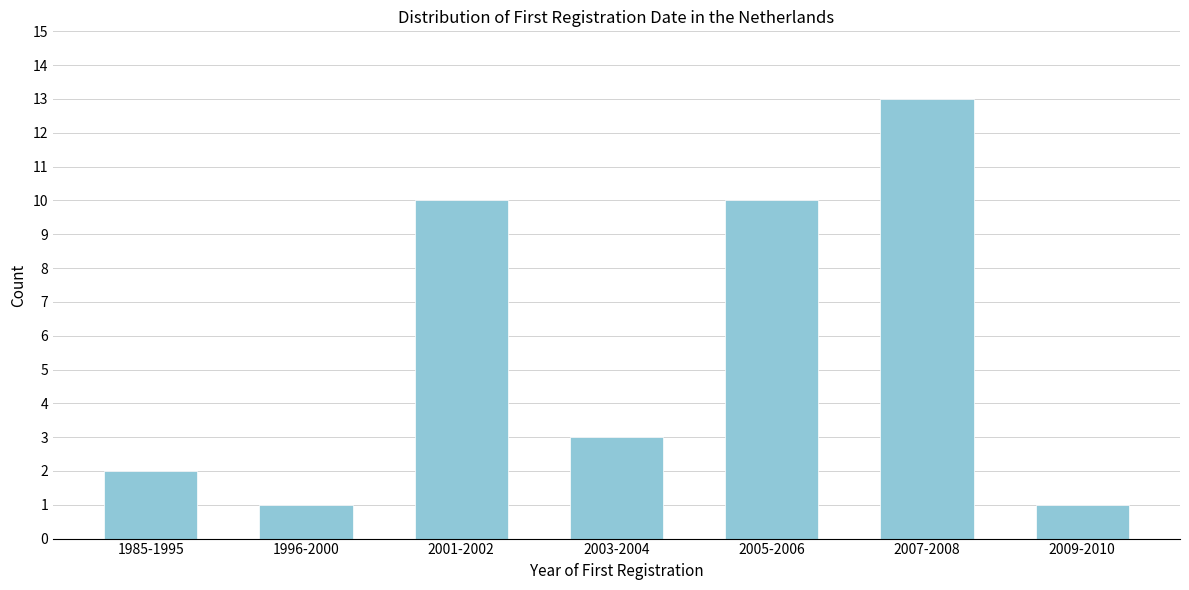

Reading right to left, what are all the values shown in this chart?

2009-2010=1	2007-2008=13	2005-2006=10	2003-2004=3	2001-2002=10	1996-2000=1	1985-1995=2